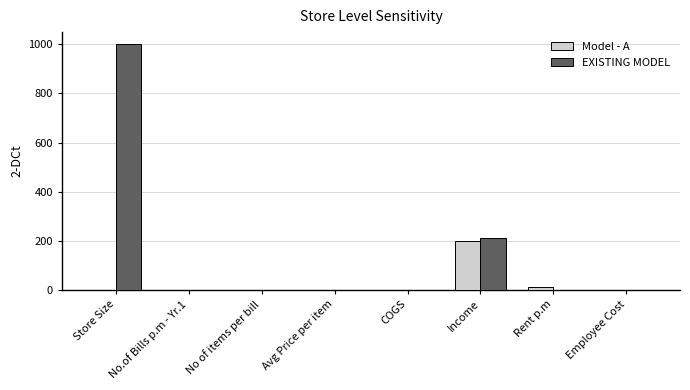

What is the average value of the Model - A series?

27